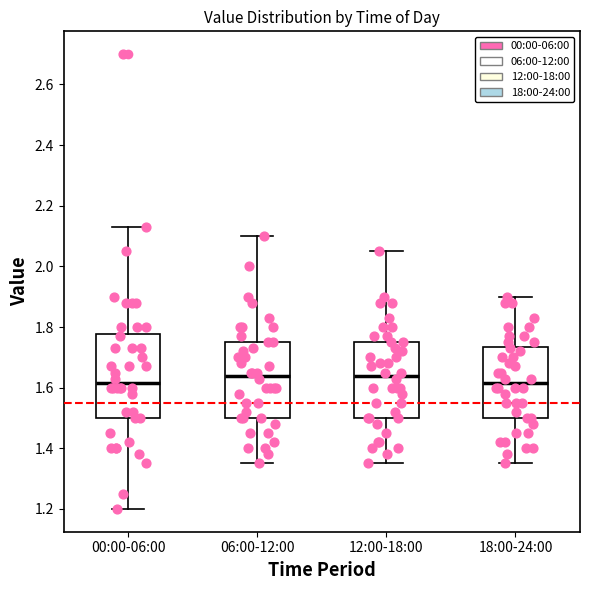

Where does the upper whisker of the box for 12:00-18:00 end on the y-axis? The values are not printed on the chart, so give them approximately, as read against the axis.

2.06